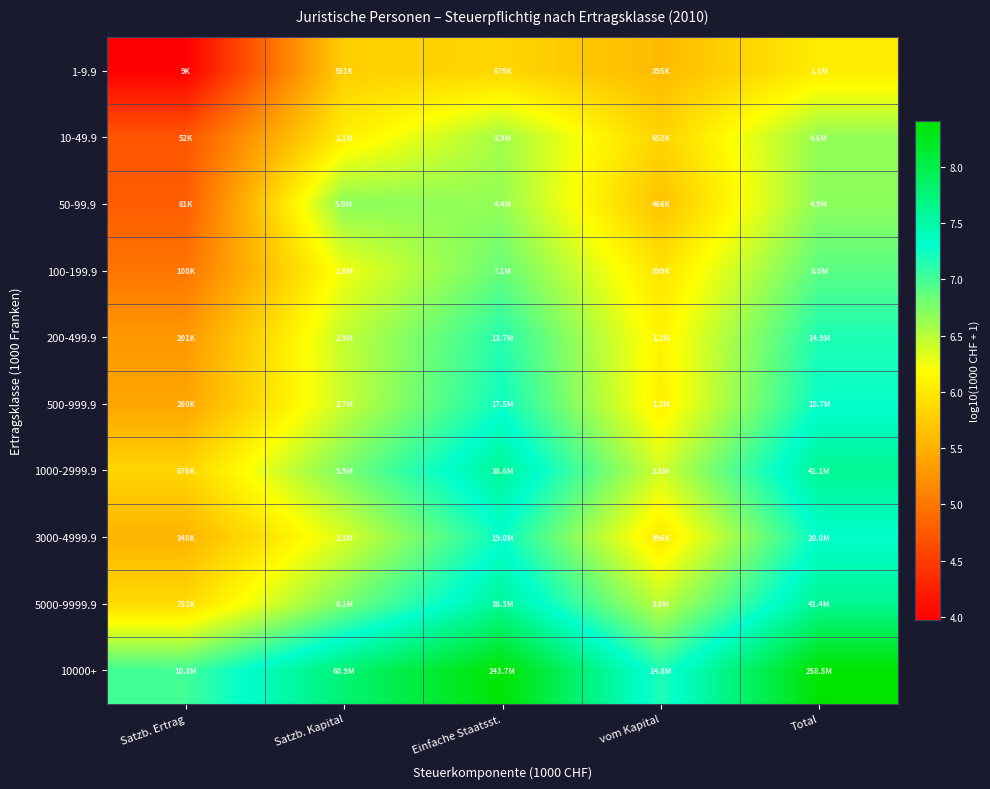

Rank the series by their maximum value, from highest to lowest.

10000+, 5000-9999.9, 1000-2999.9, 3000-4999.9, 500-999.9, 200-499.9, 100-199.9, 50-99.9, 10-49.9, 1-9.9